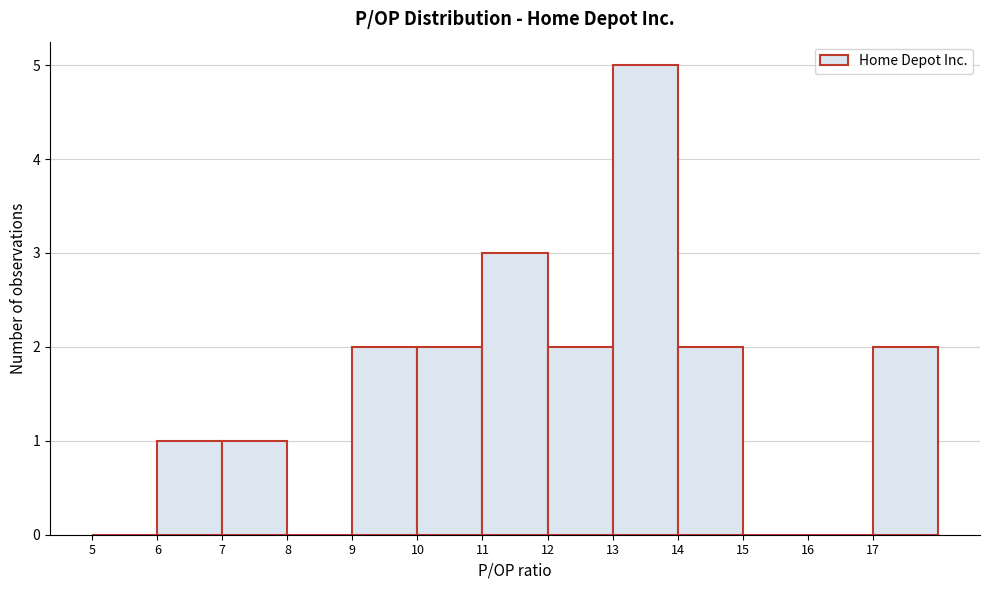

Reading left to right, transcribe this chart: for each bar, give the range it covers on the x-axis and its height. The values are not printed on the chart, so give them approximately, as read against the axis.

5 to 6: 0
6 to 7: 1
7 to 8: 1
8 to 9: 0
9 to 10: 2
10 to 11: 2
11 to 12: 3
12 to 13: 2
13 to 14: 5
14 to 15: 2
15 to 16: 0
16 to 17: 0
17 to 18: 2